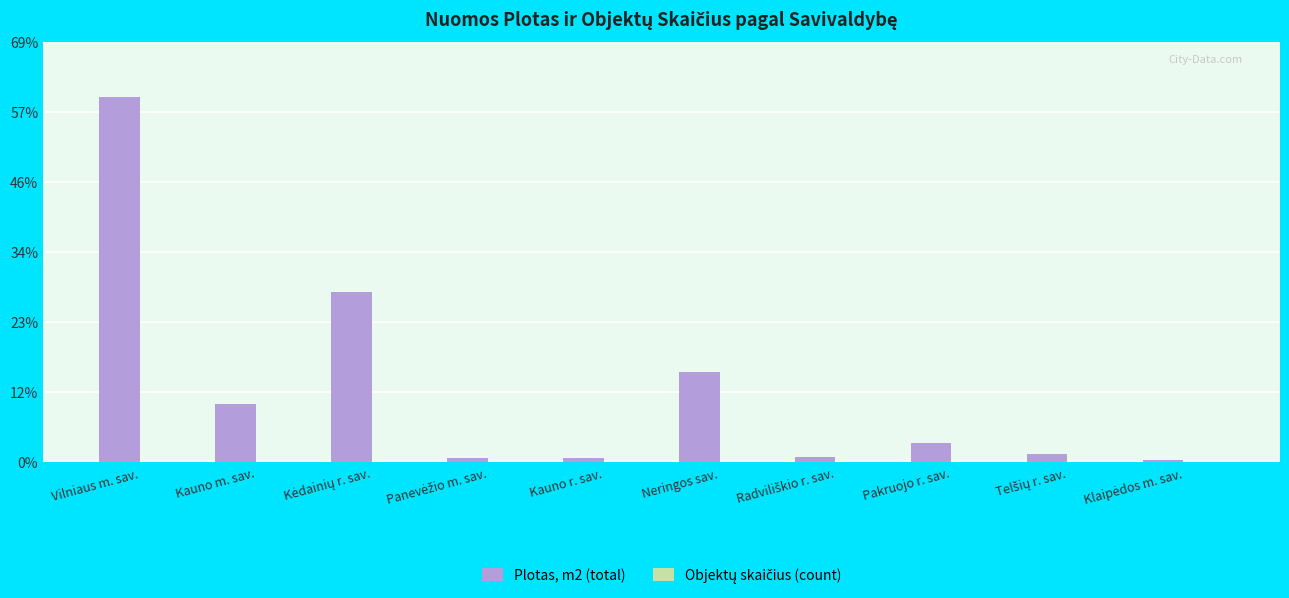

What is the value of the Plotas, m2 (total) bar at the 4th from the left?

55.7